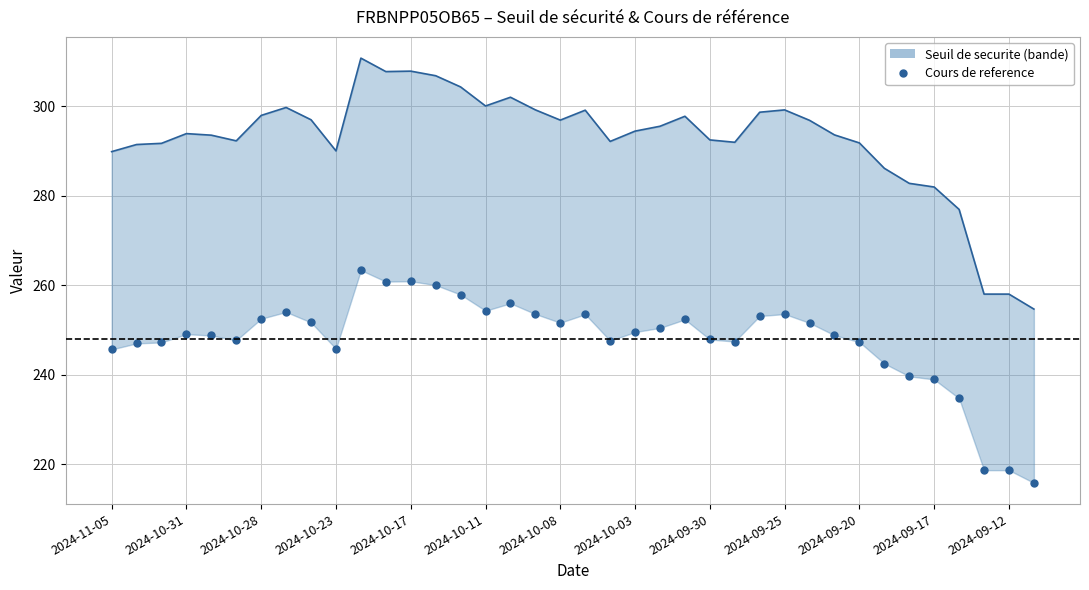

How many lines are shown in the chart?

2